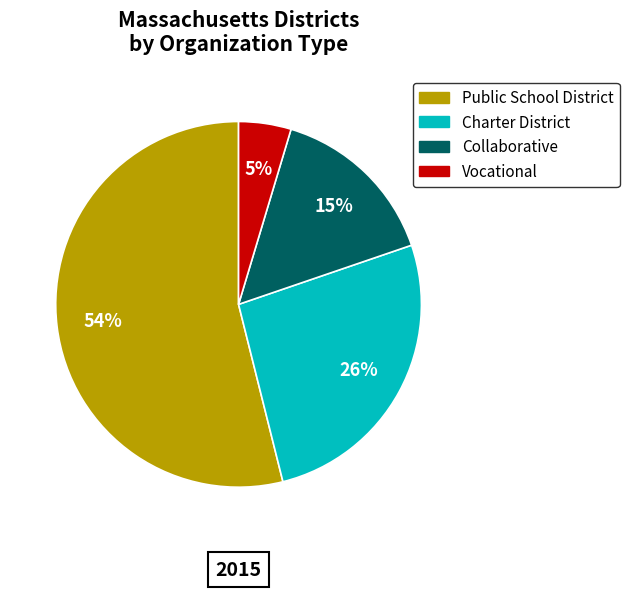

To the nearest percent, what is the average slice percentage?

25%